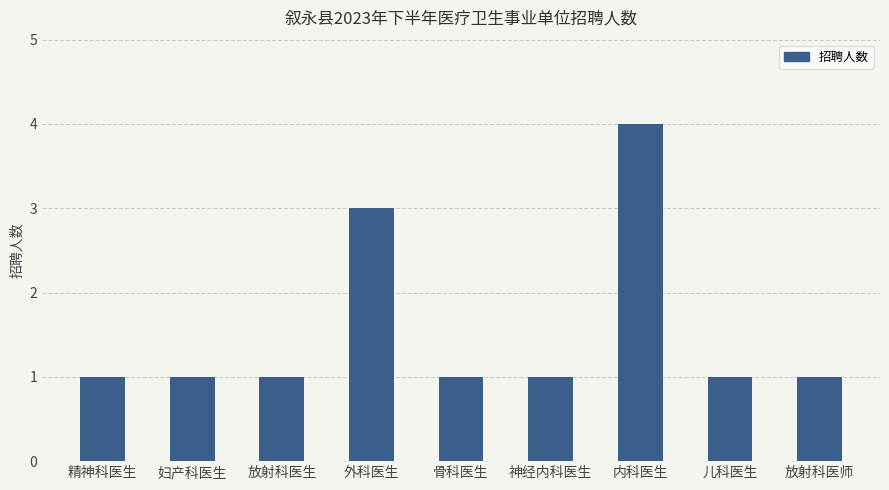

Approximately how many times larger is the value at 妇产科医生 compared to 放射科医生?

1.0